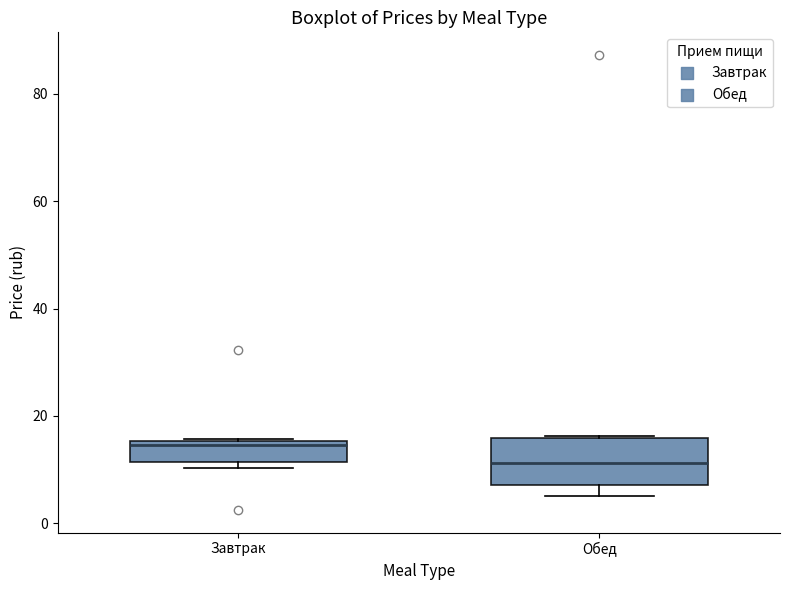

Reading left to right, read every box against the y-axis: the position of its median line, the range the box covers, and the ends of its whiskers. The values are not printed on the chart, so give them approximately, as read against the axis.

Завтрак: median 14, box 12 to 16, whiskers 10 to 16
Обед: median 12, box 8 to 16, whiskers 6 to 16